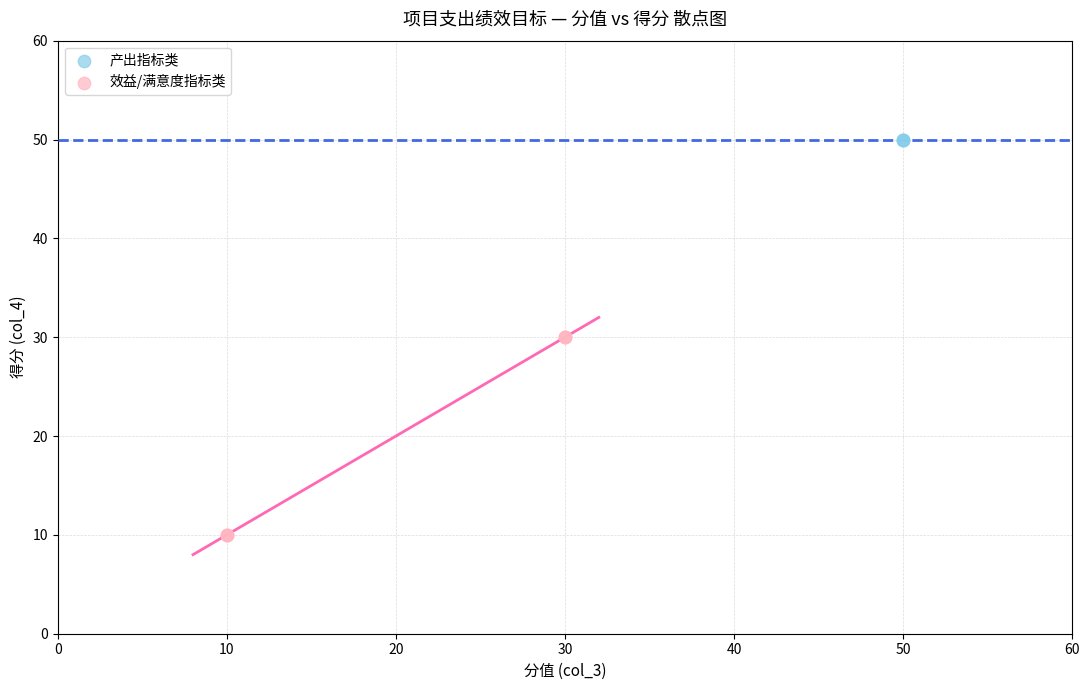

Which series reaches the minimum Y coordinate?

效益/满意度指标类